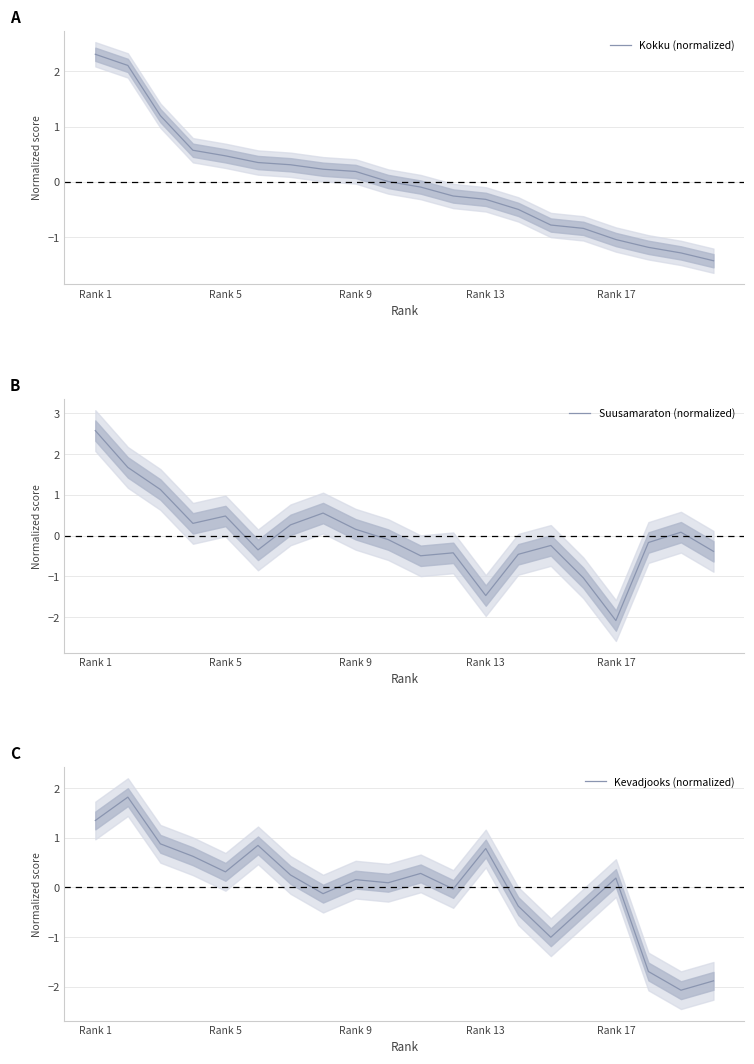

The Kokku (normalized) series shows 4.0 at Rank 1. True or false?

False